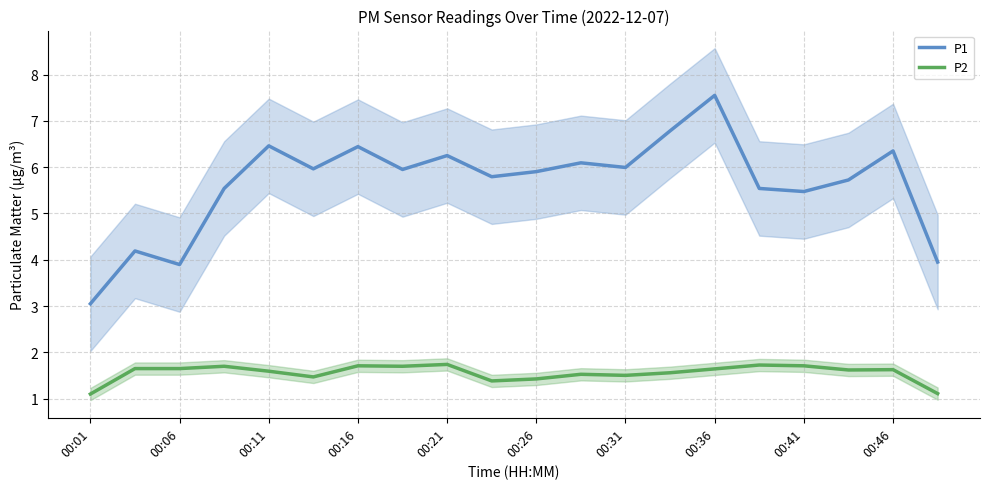

True or false: P2 and P1 cross at least once.

False